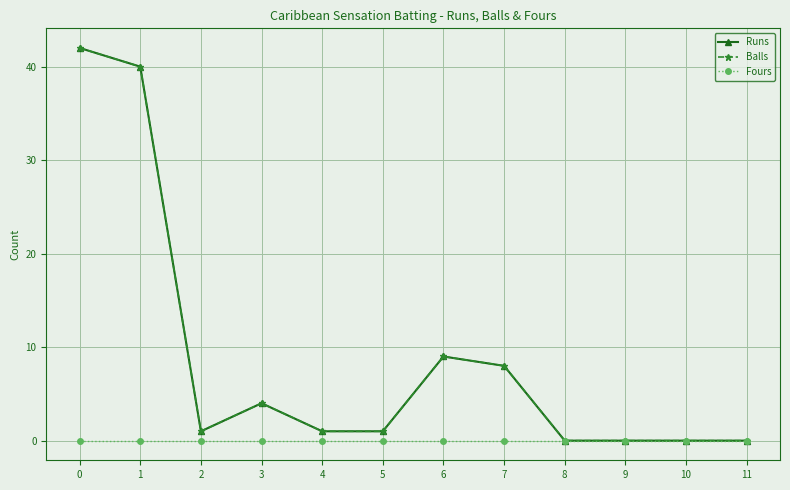

Is this an area chart (filled region under the line)?

No